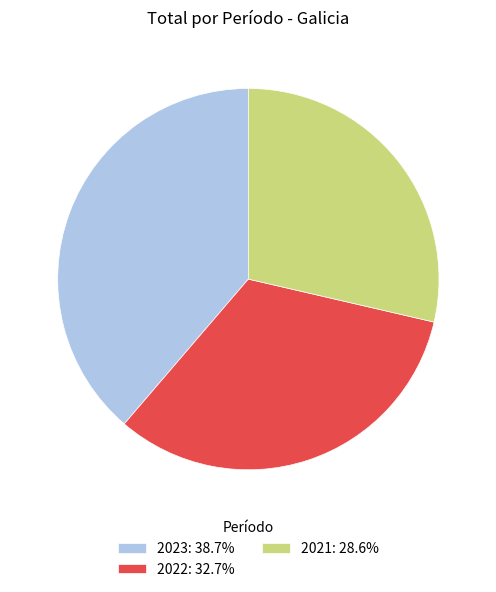

Which has a higher value, 2023 or 2021?

2023